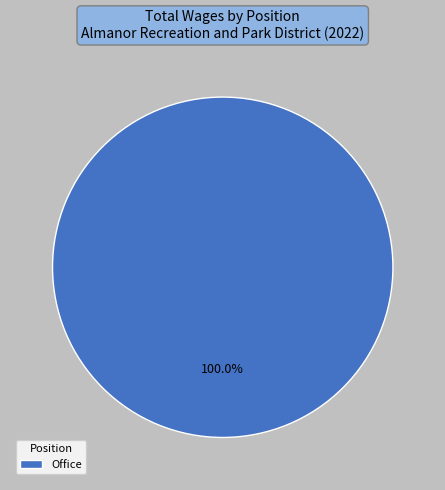

How many slices are in this pie chart?

1